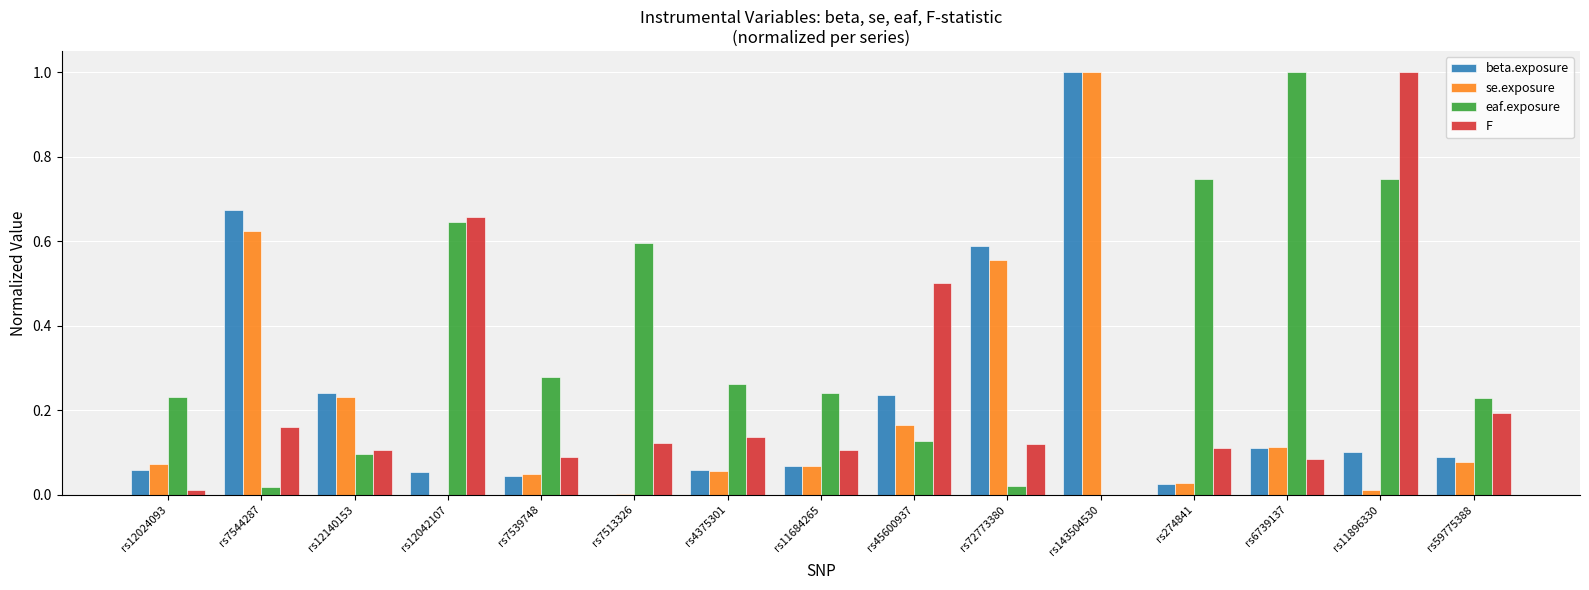

What is the sum of all beta.exposure values?

3.3